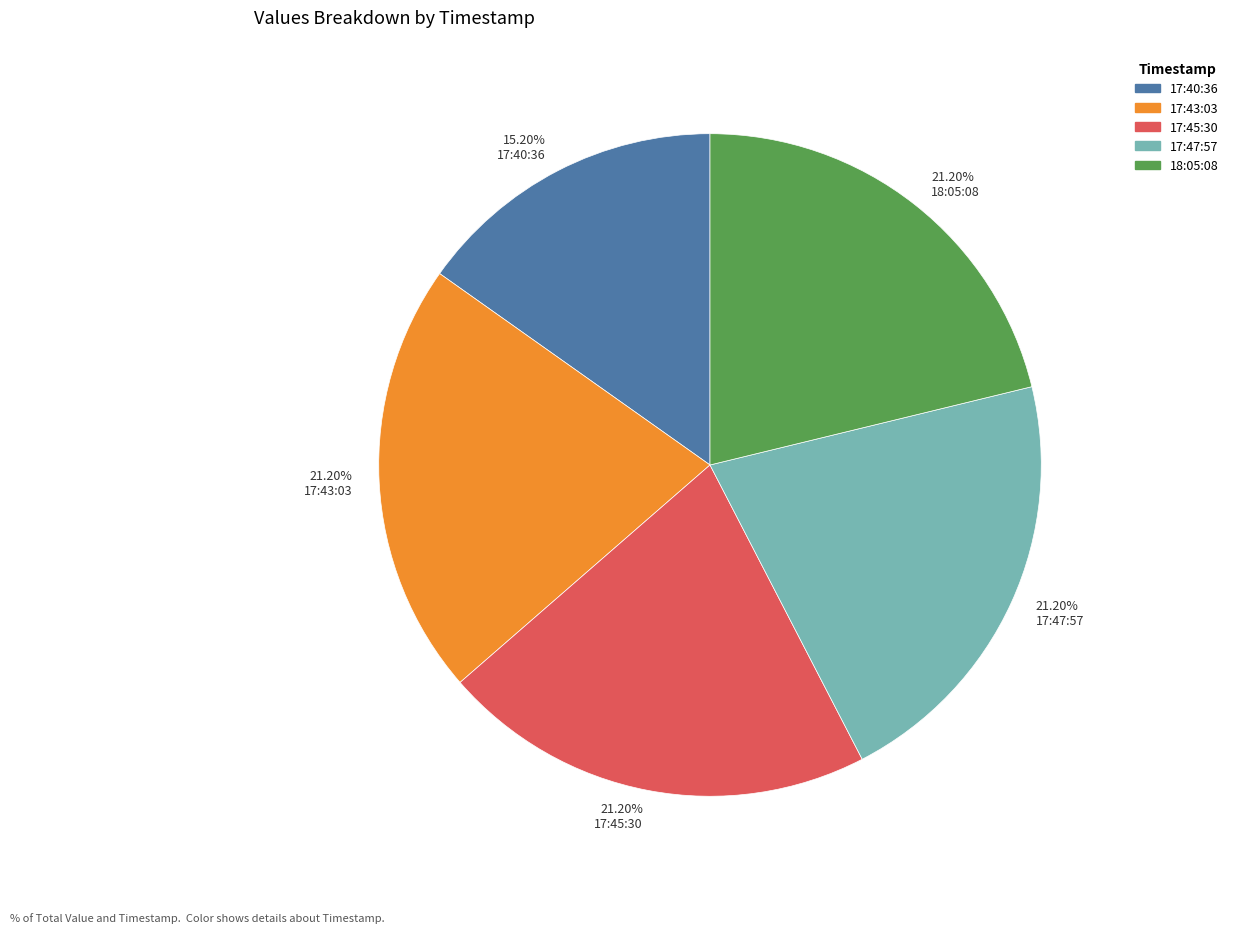

Which category has the smallest portion of the pie?

15.20% 17:40:36